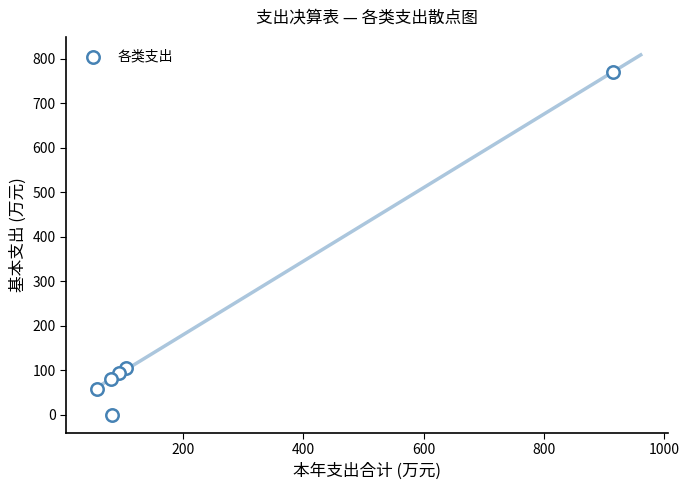

What is the range of X values (max minus min)?

858.2